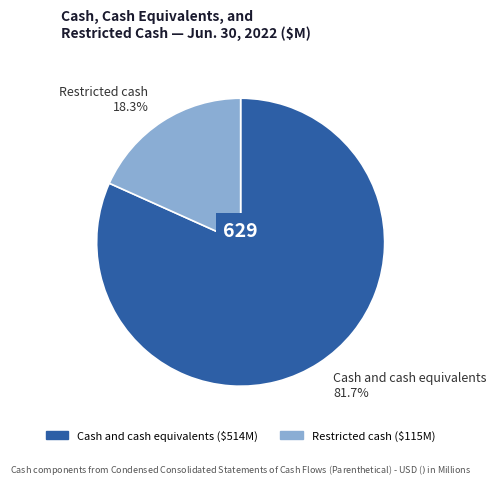

How many segments does this pie chart have?

2